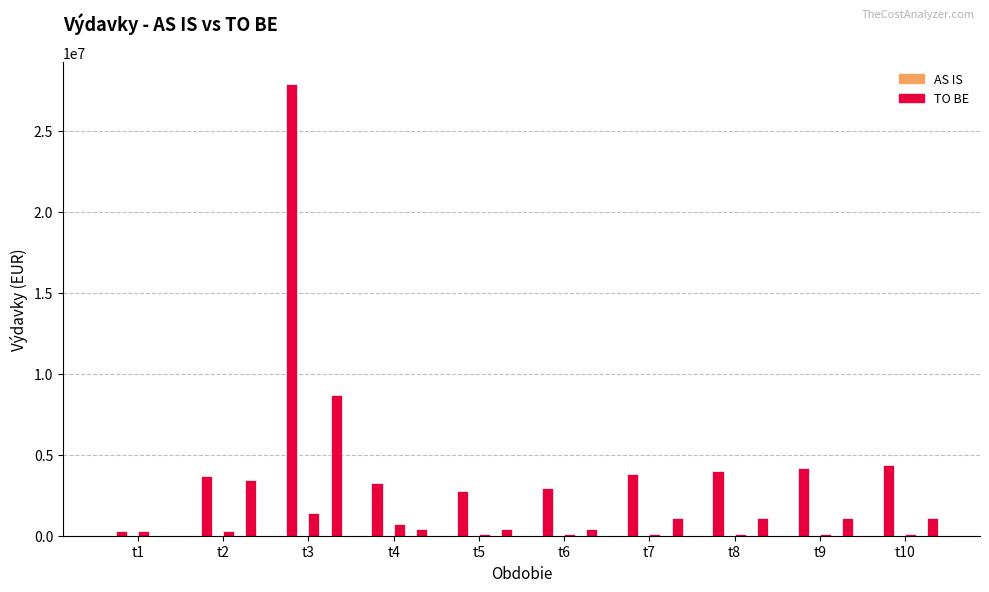

At how many categories does at least one series exceed 13446886?

1